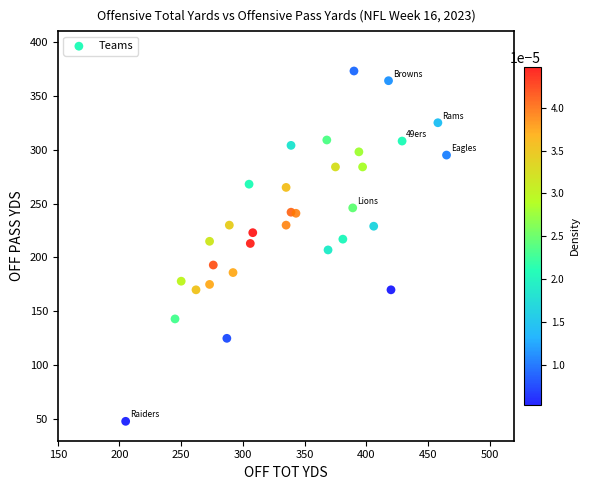

What is the range of X values (max minus min)?

260